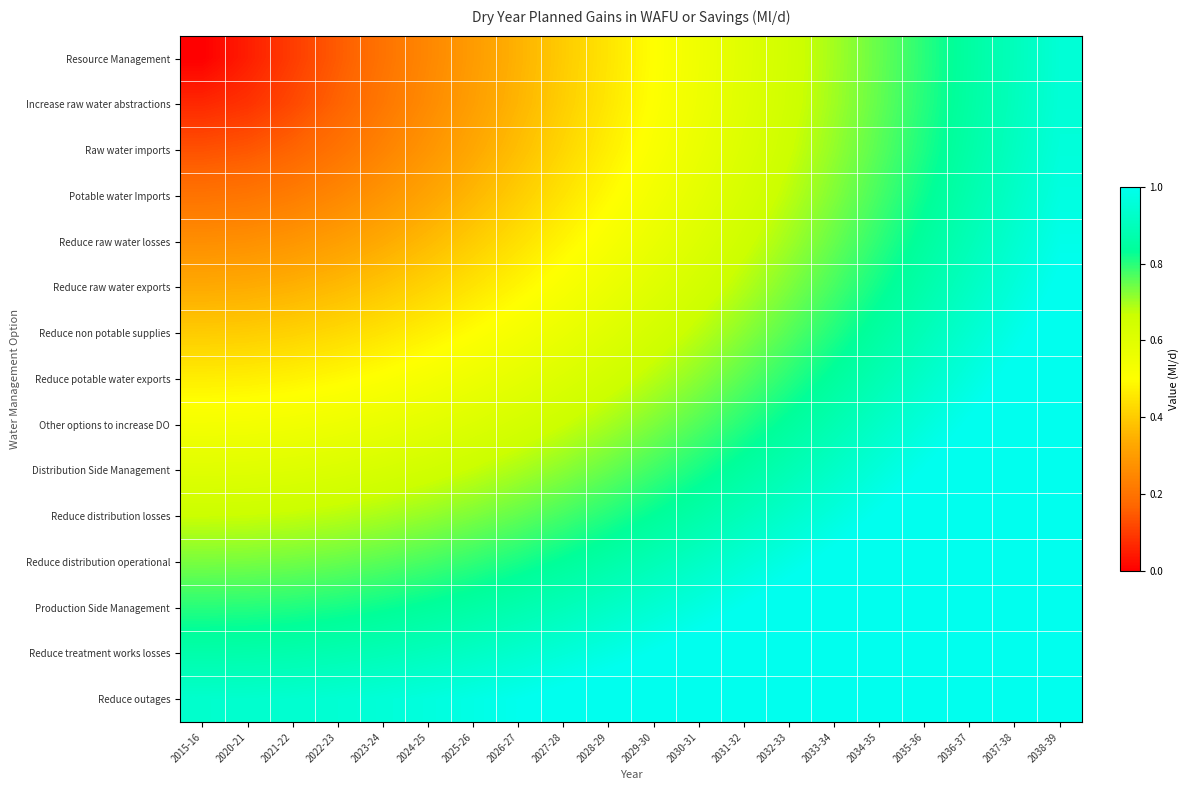

Which series has the largest total across all categories?

Reduce outages